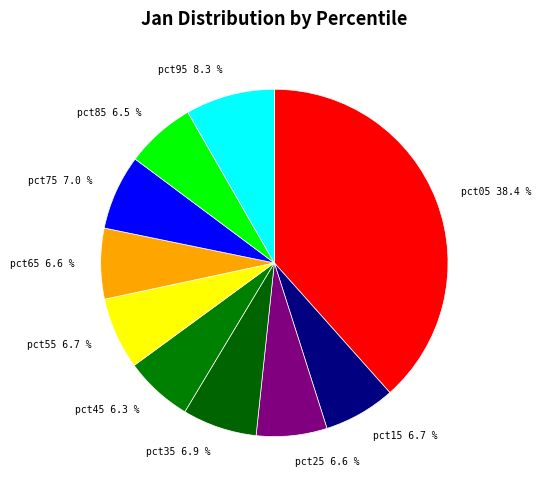

How many slices are in this pie chart?

10